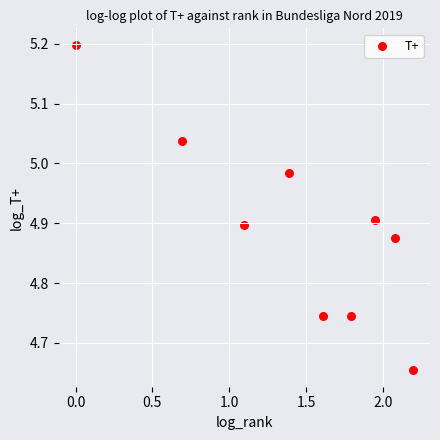

What is the range of Y values (max minus min)?

0.5